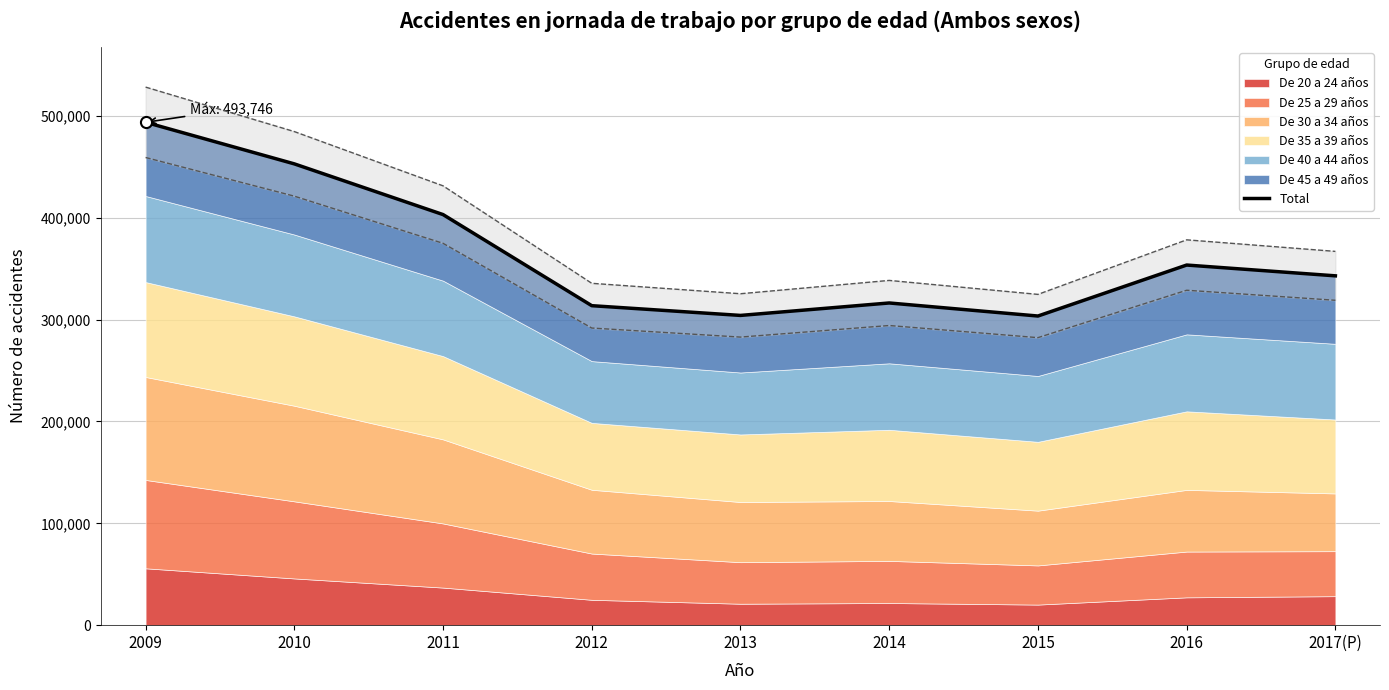

What position from the left is 2016?

8